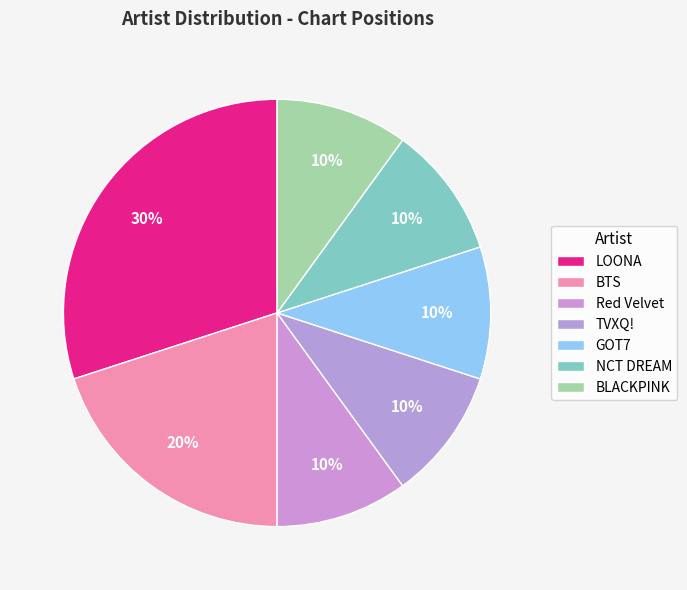

How many slices are in this pie chart?

7